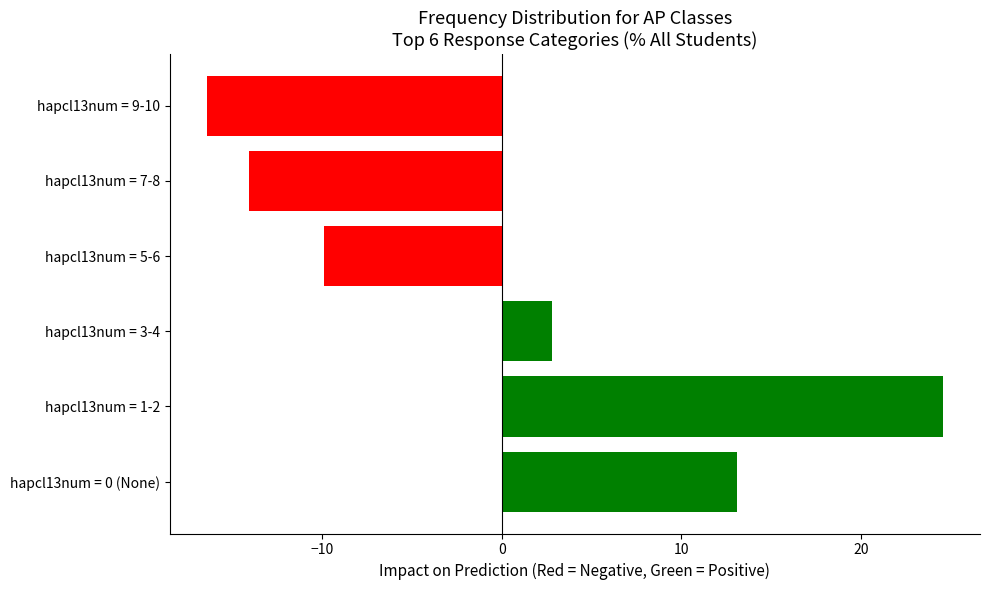

True or false: the data shows 24.6 at hapcl13num = 1-2.

True